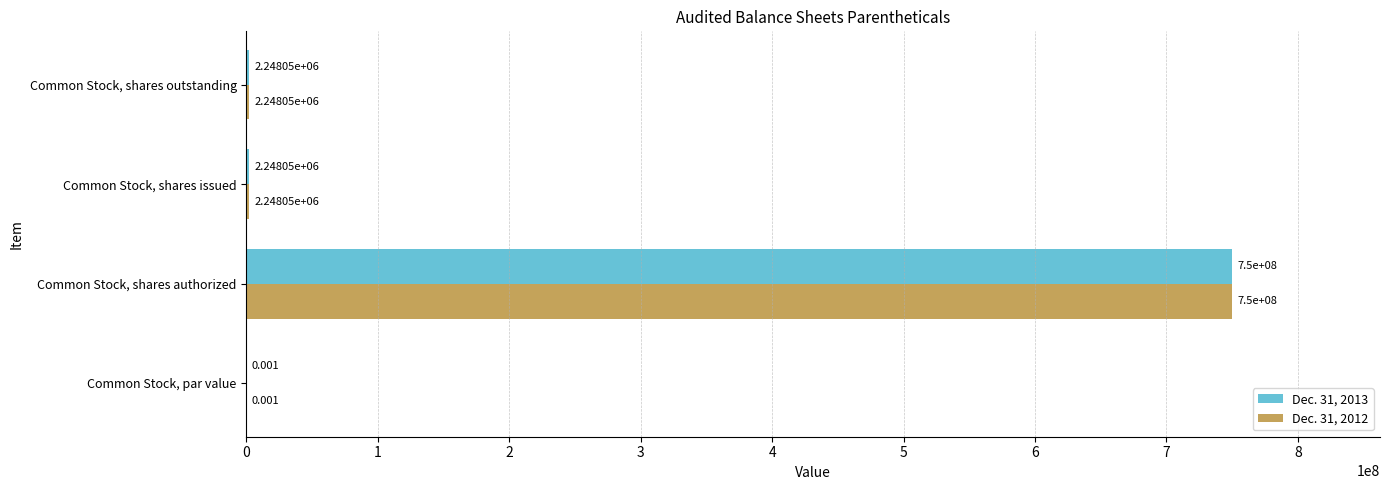

At which label does Dec. 31, 2013 reach its peak?

Common Stock, shares authorized